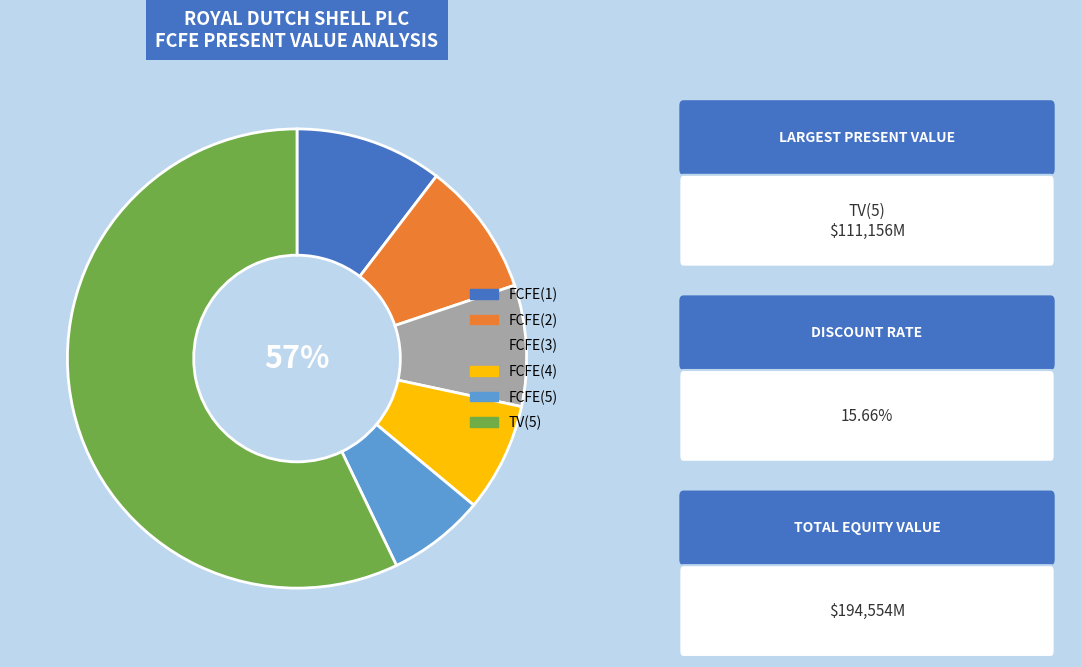

True or false: FCFE(2) accounts for 2% of the total.

False